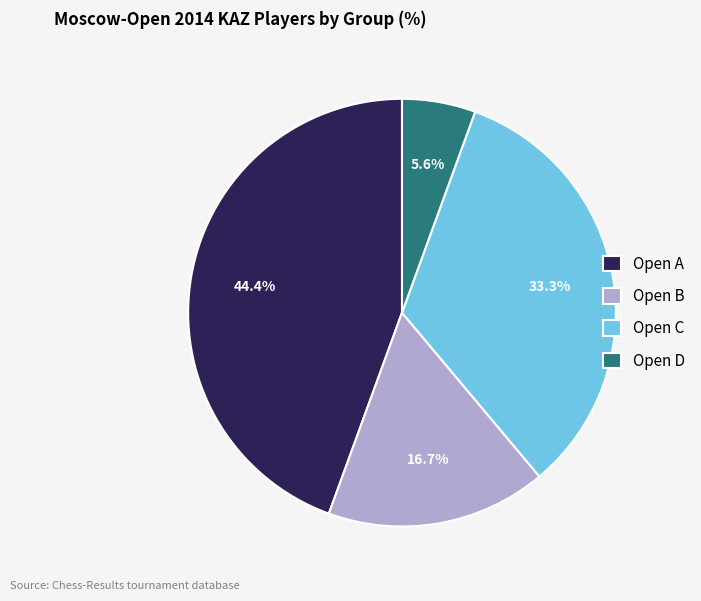

To the nearest percent, what portion does Open C represent?

33%